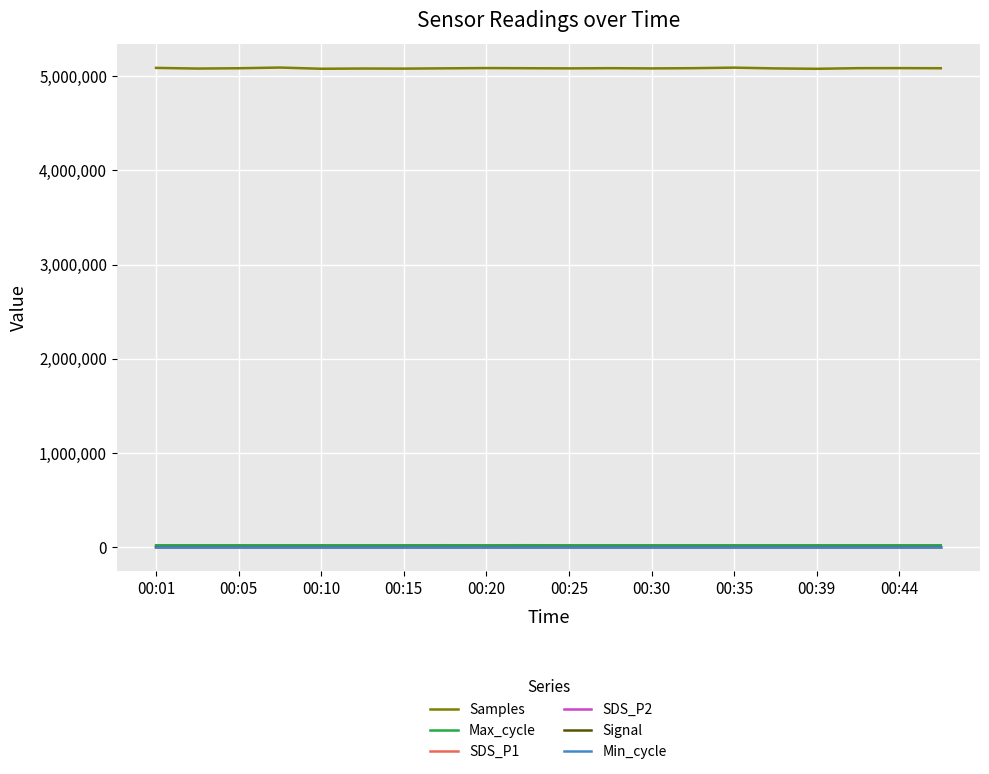

What is the sum of all Samples values?

101687960.0